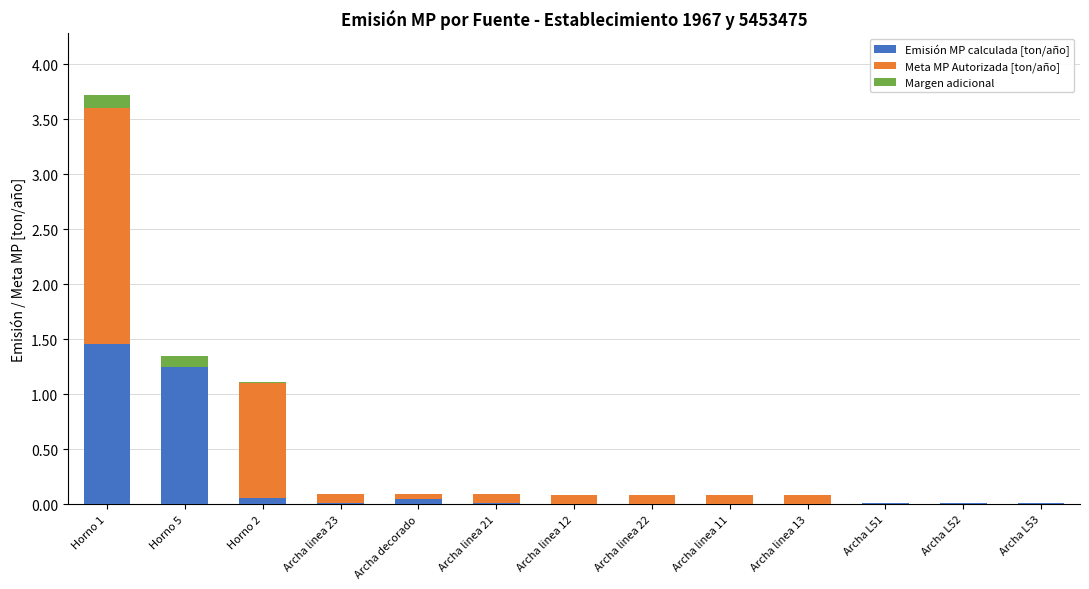

True or false: Emisión MP calculada [ton/año] has a value of 0.0 at Archa L52.

True